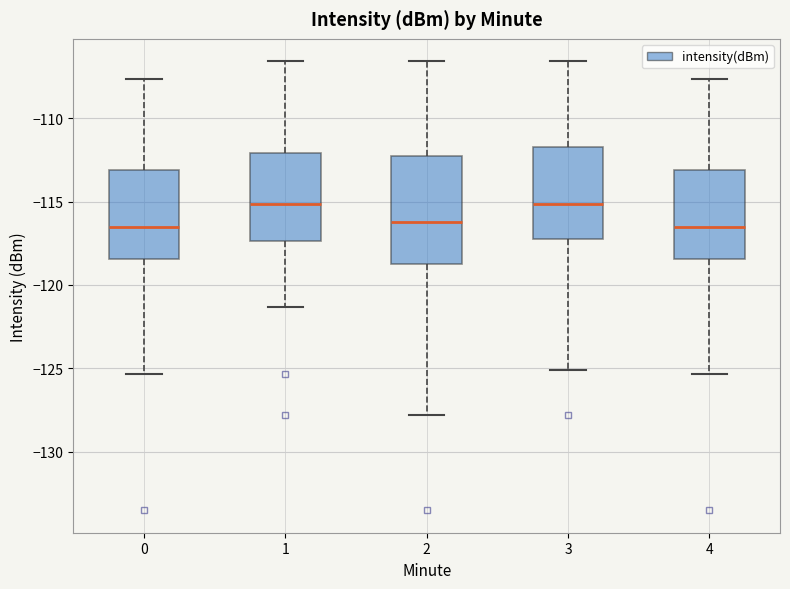

Which box is the tallest, from its lower edge to its upper edge?

2